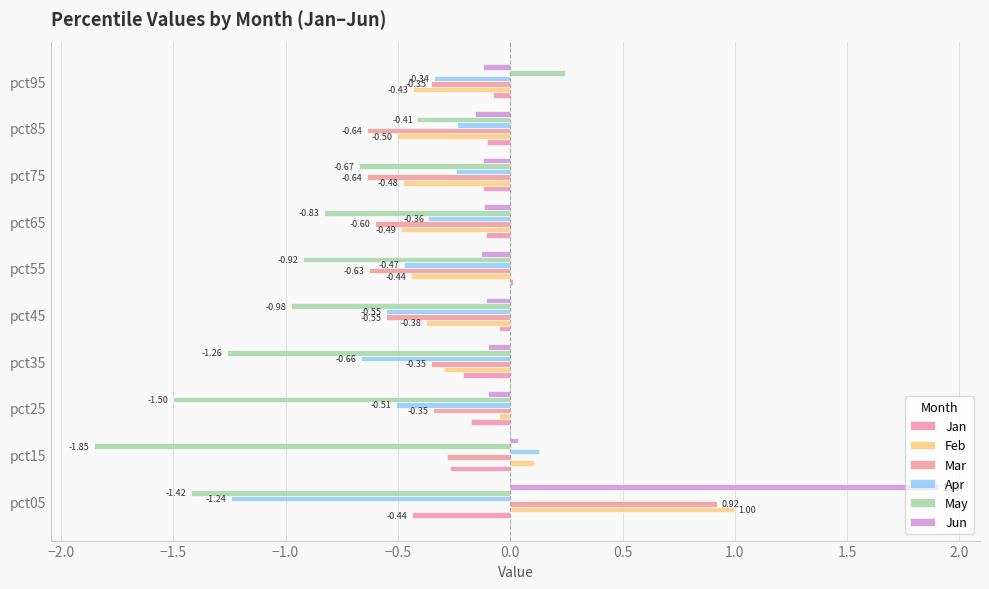

Count the number of categories in the chart.

10